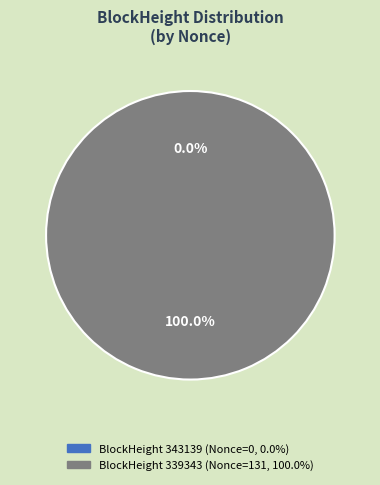

Is there any slice that represents more than half of the pie?

Yes